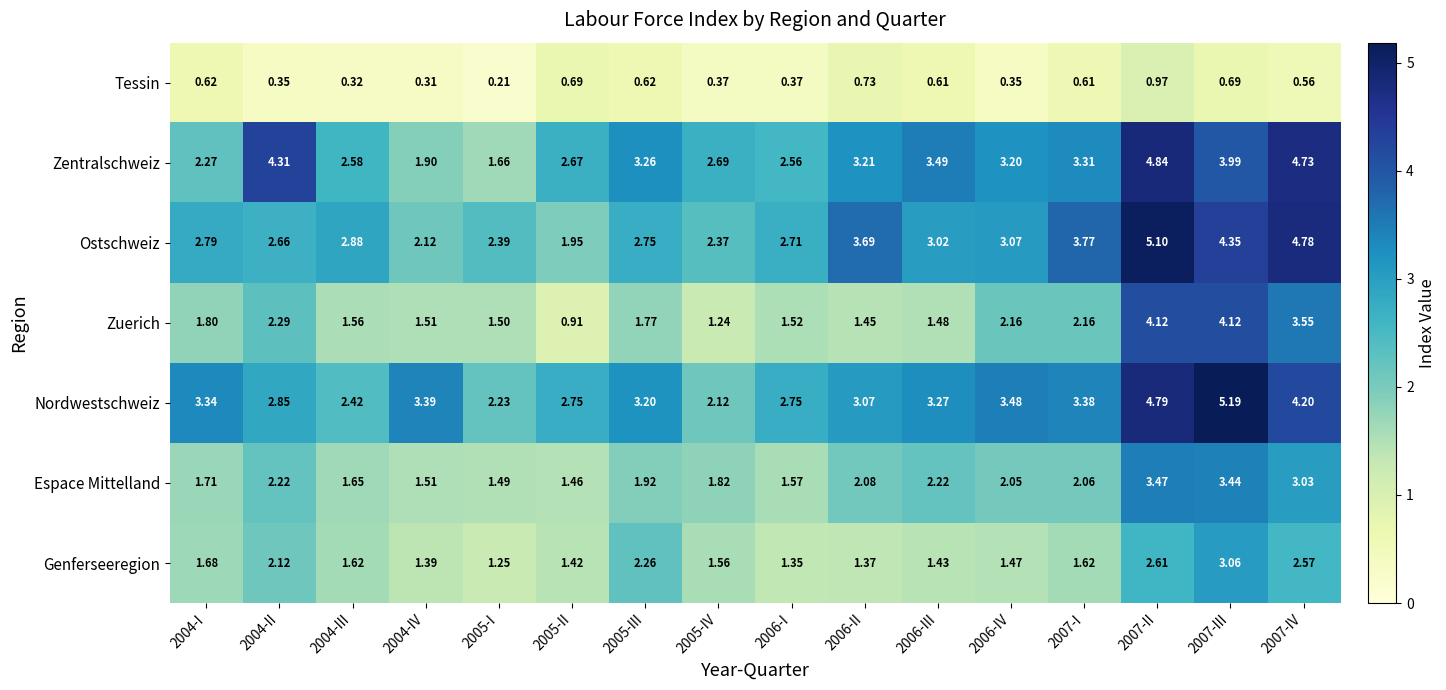

Rank the series at 2005-III from highest to lowest value.

Zentralschweiz, Nordwestschweiz, Ostschweiz, Genferseeregion, Espace Mittelland, Zuerich, Tessin